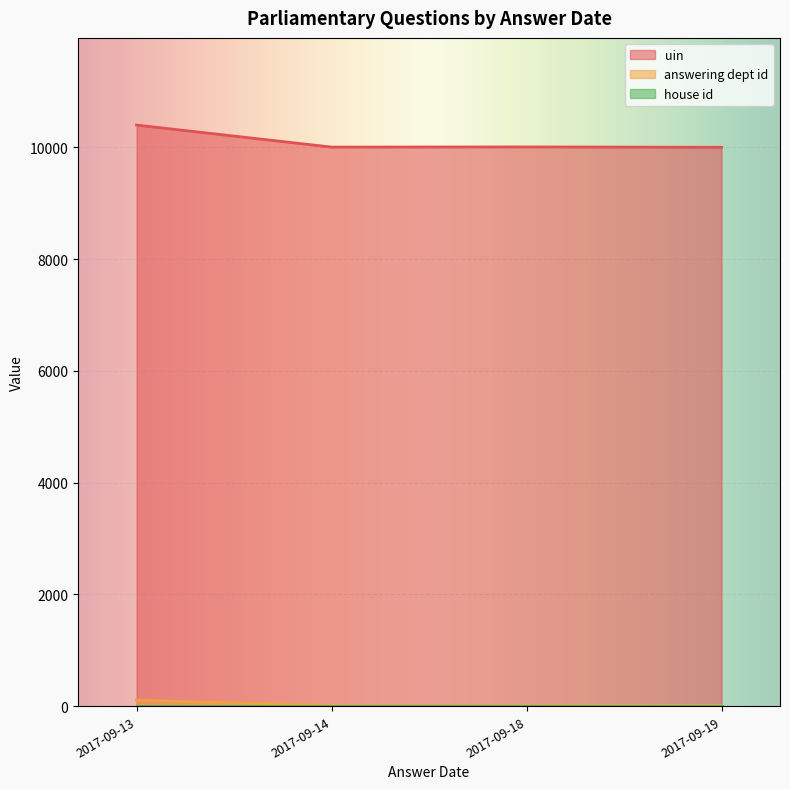

True or false: uin has more than 0 interior local peaks.

True